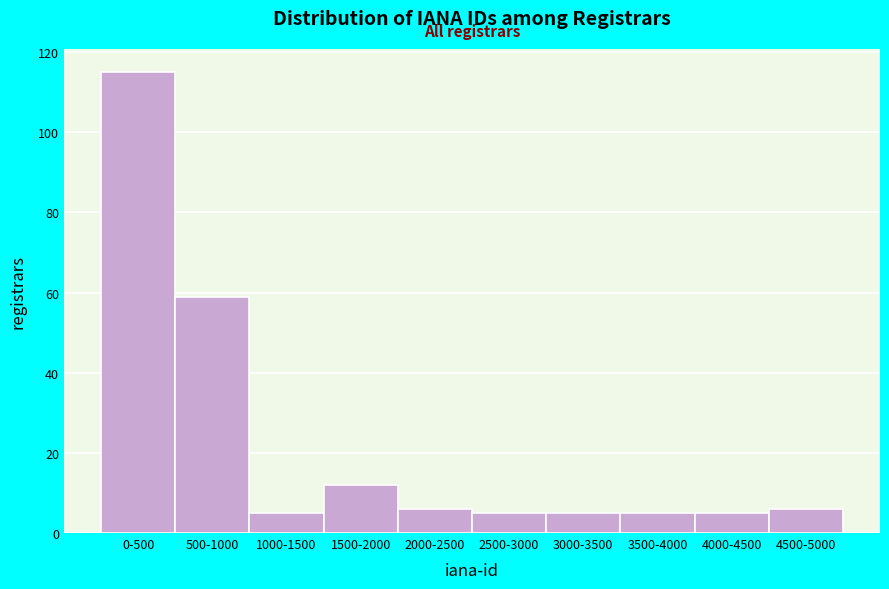

Reading right to left, transcribe all the data shown in this chart.

6	5	5	5	5	6	12	5	59	115